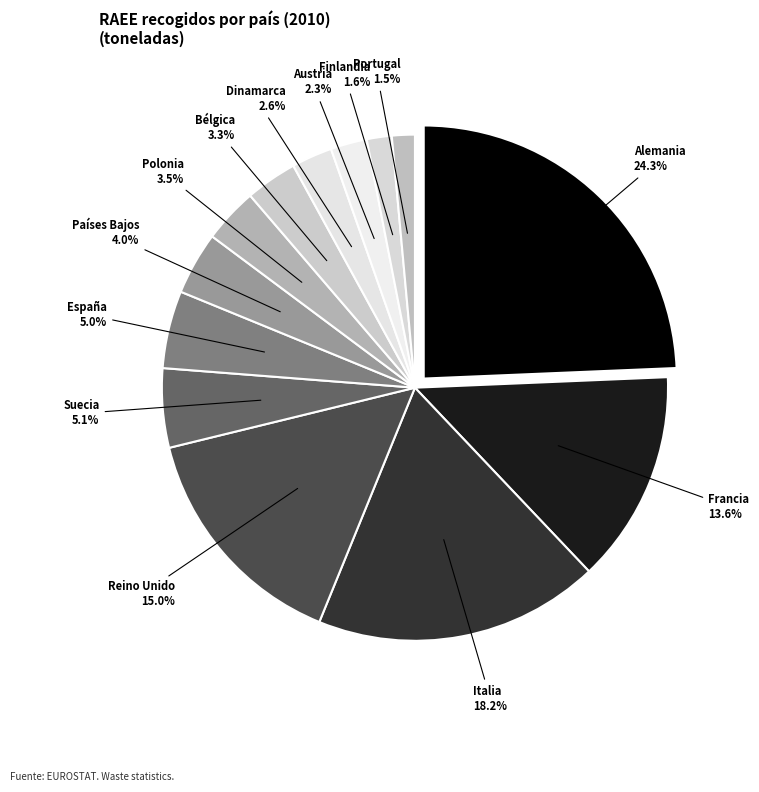

What is the ratio of the value at Austria to the value at Dinamarca?

0.9